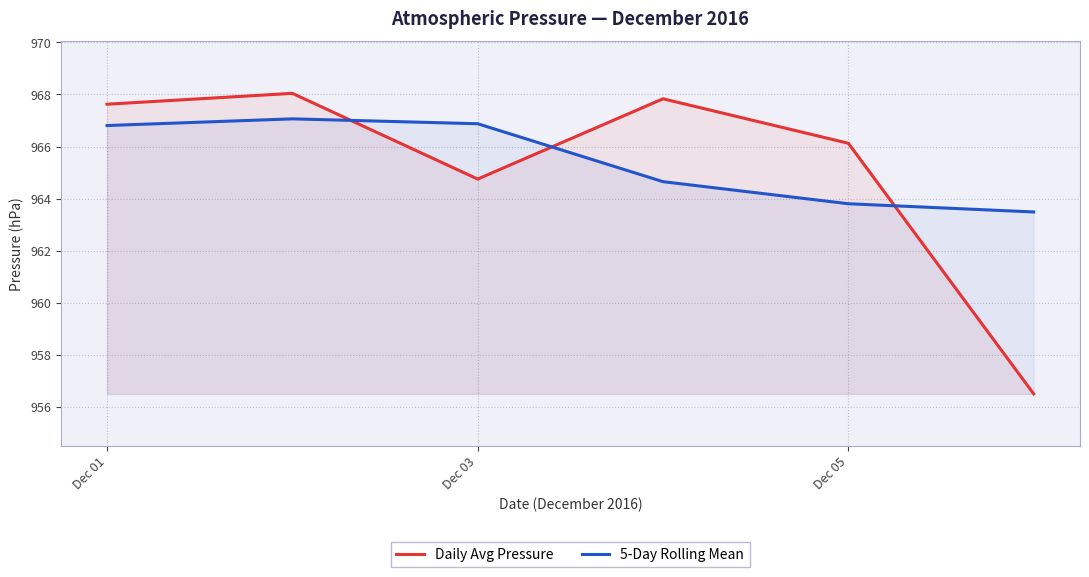

What is the lowest value of the 5-Day Rolling Mean series?

963.5